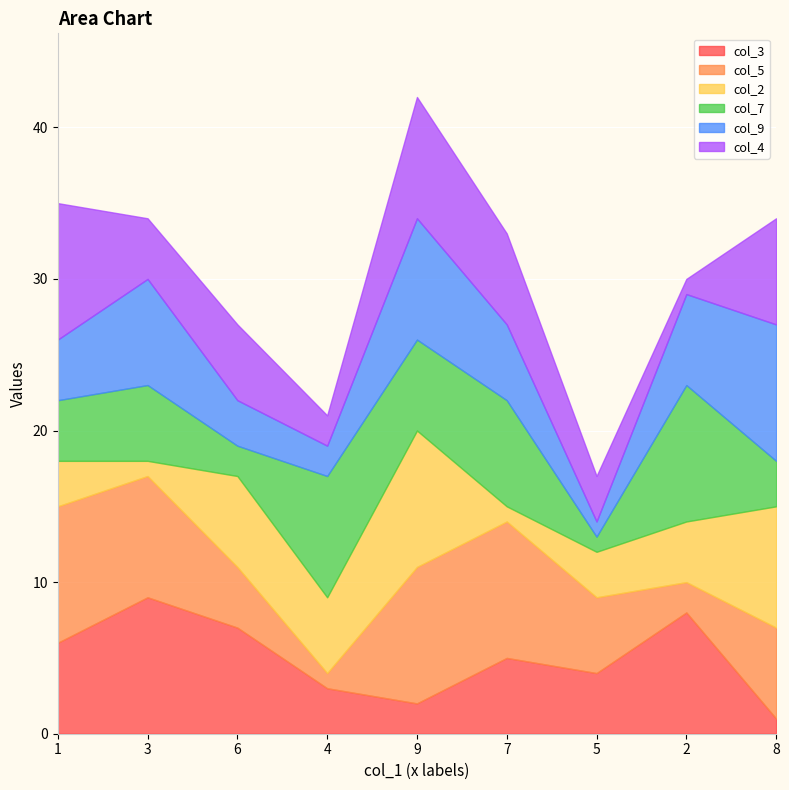

True or false: col_9 has a value of 2 at 3.

False